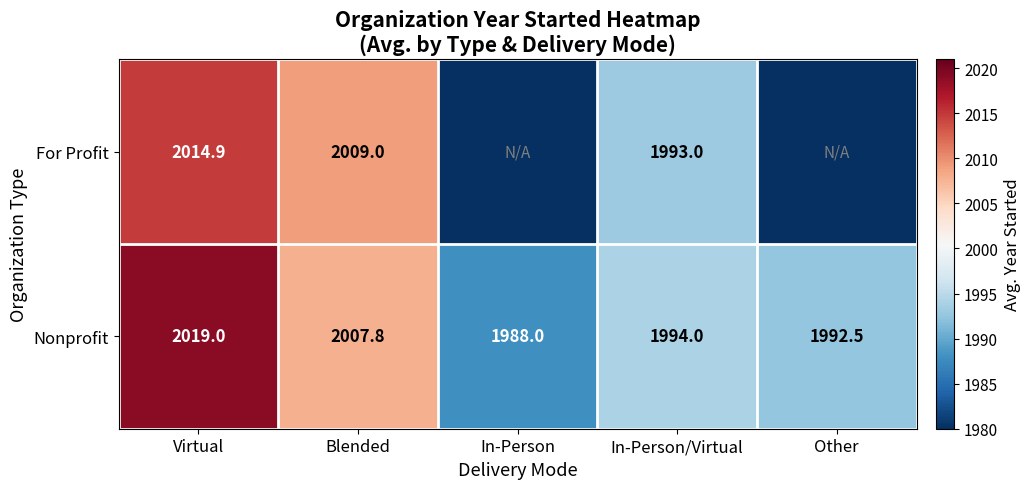

What is the difference between the Nonprofit values at In-Person and Other?

4.5